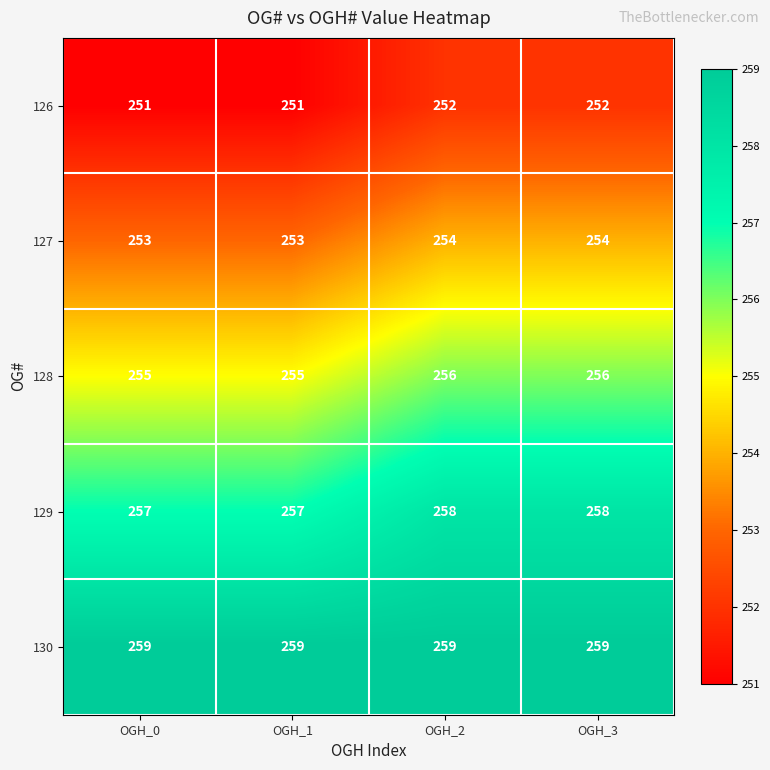

Reading left to right, transcribe all the data shown in this chart.

126: 251	251	252	252
127: 253	253	254	254
128: 255	255	256	256
129: 257	257	258	258
130: 259	259	259	259